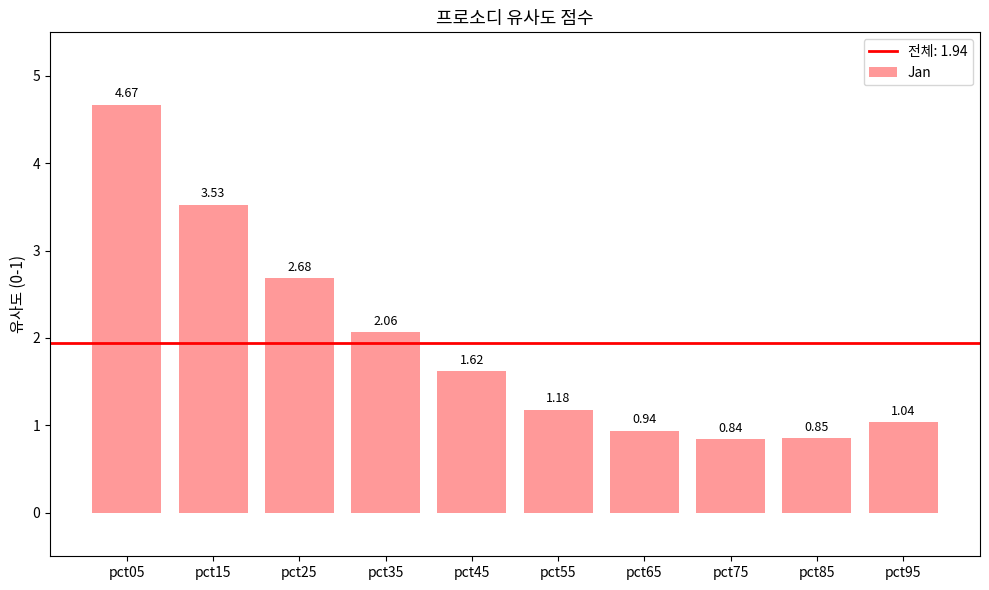

Rank the categories by value from lowest to highest.

pct75, pct85, pct65, pct95, pct55, pct45, pct35, pct25, pct15, pct05